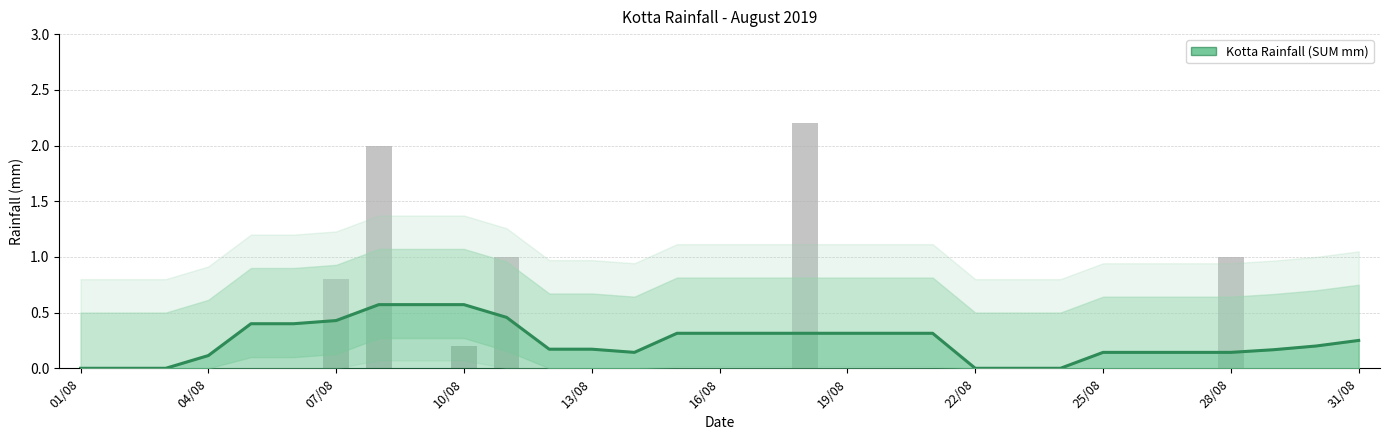

What is the sum of all values?

7.2